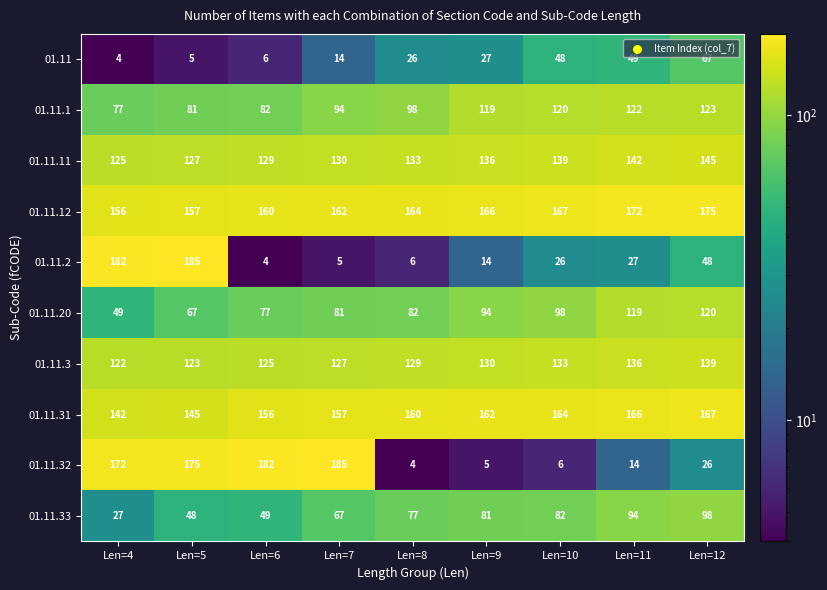

What is the difference between the maximum and minimum values in the 01.11.32 series?

181